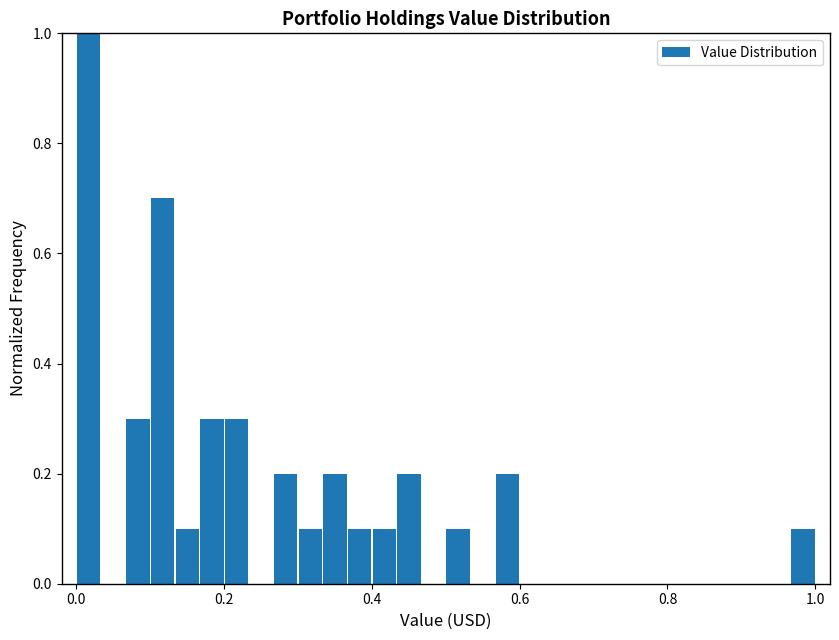

Read against the x-axis, roughly where is the centre of the tallest bar?

0.02